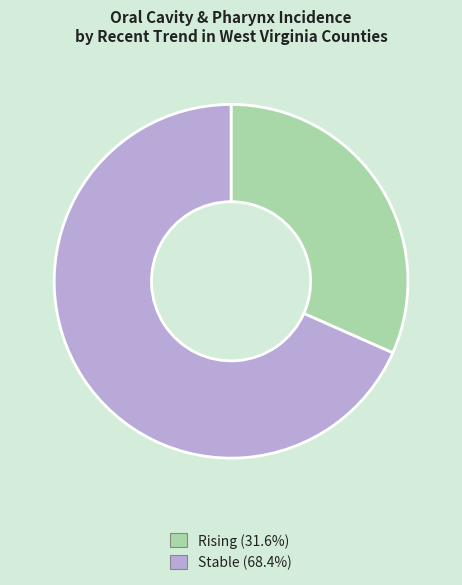

Is there any slice that represents more than half of the pie?

Yes